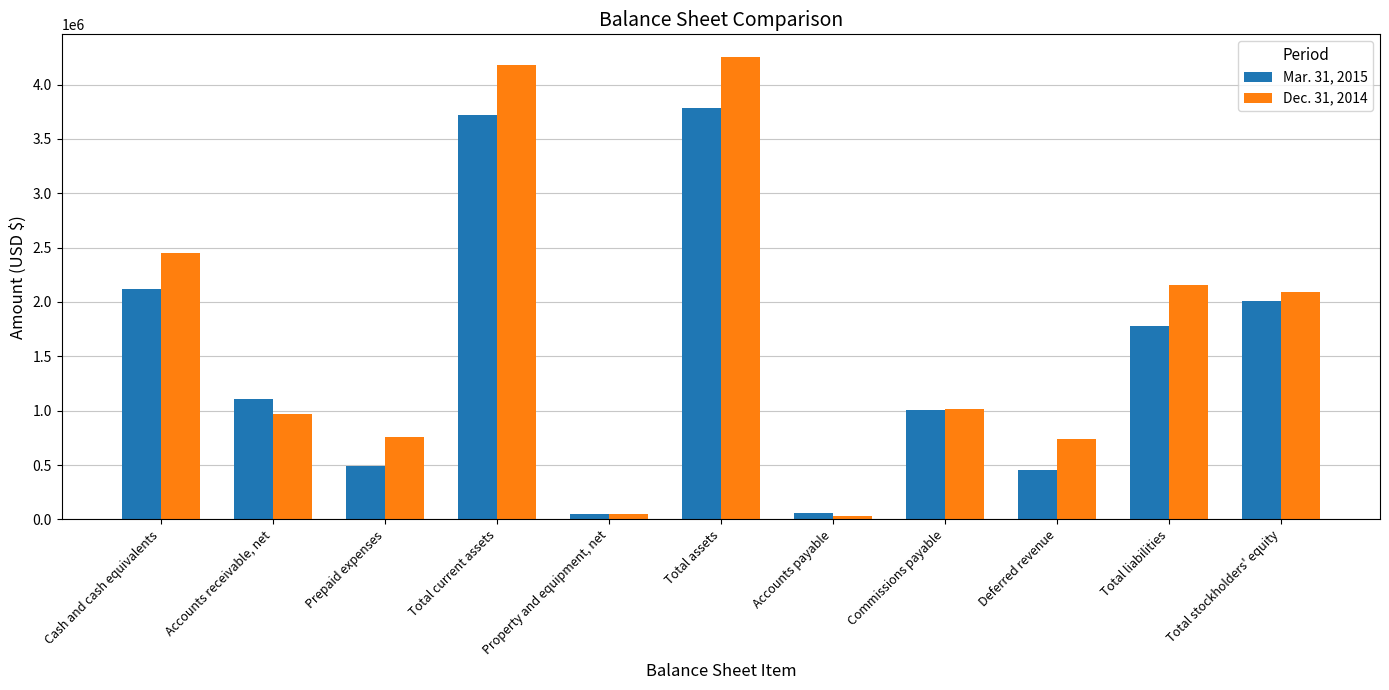

The value of Mar. 31, 2015 at Total current assets is 3724141. True or false?

True